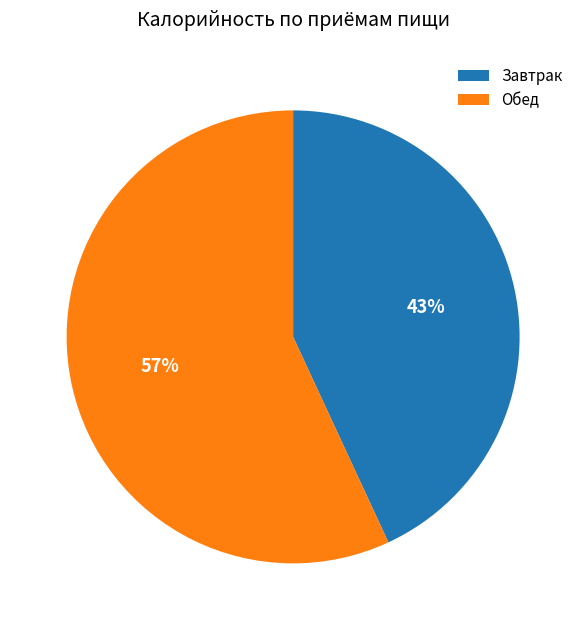

Which slice is the largest?

Обед